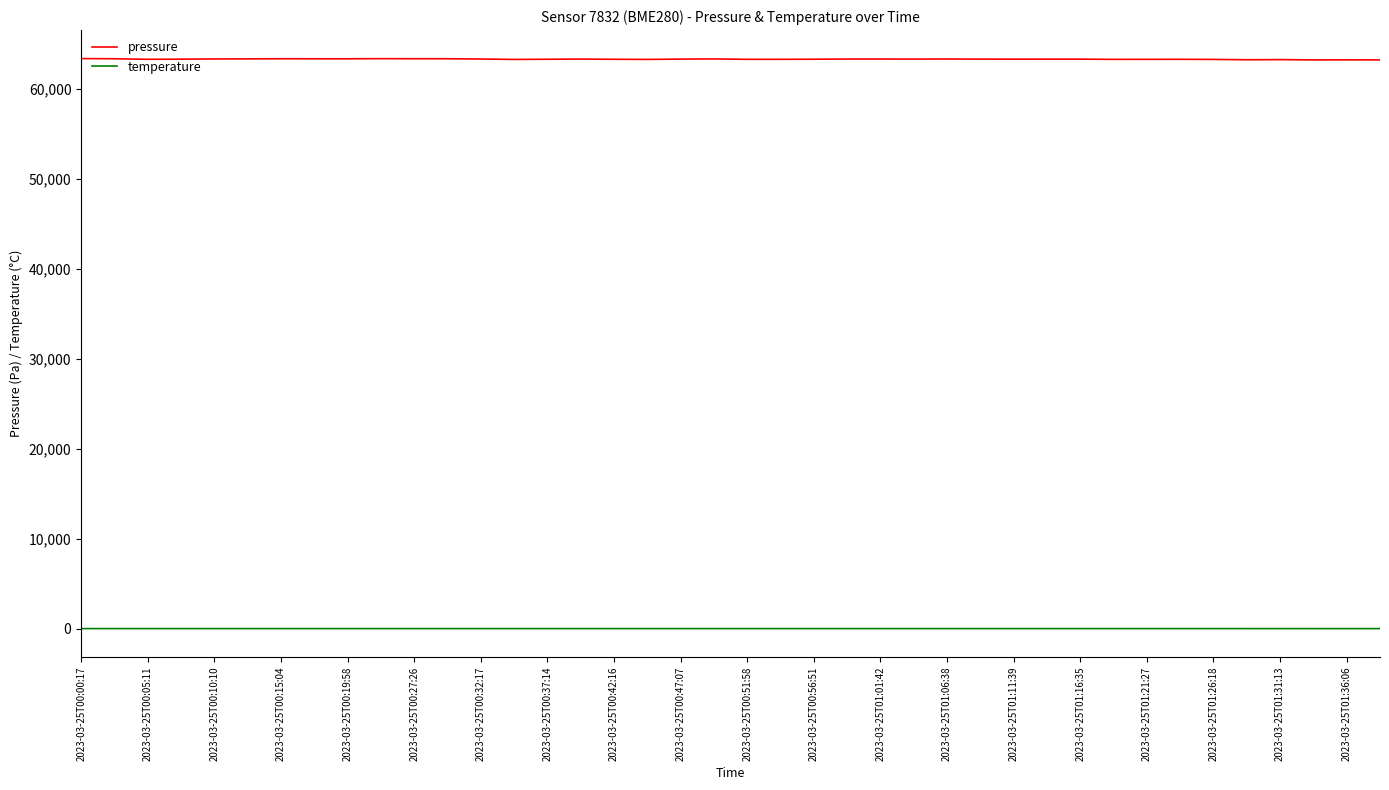

How many lines are shown in the chart?

2